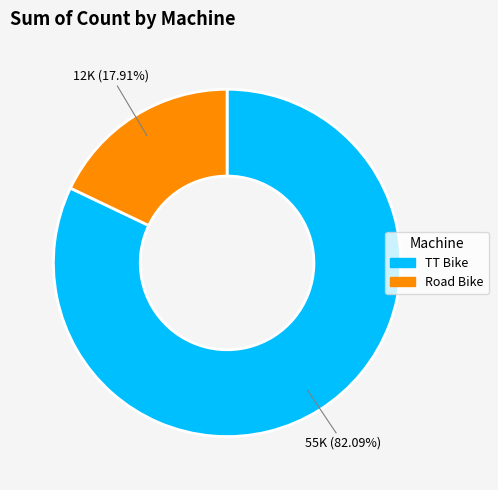

To the nearest percent, what is the difference between the TT Bike and Road Bike slice percentages?

64%